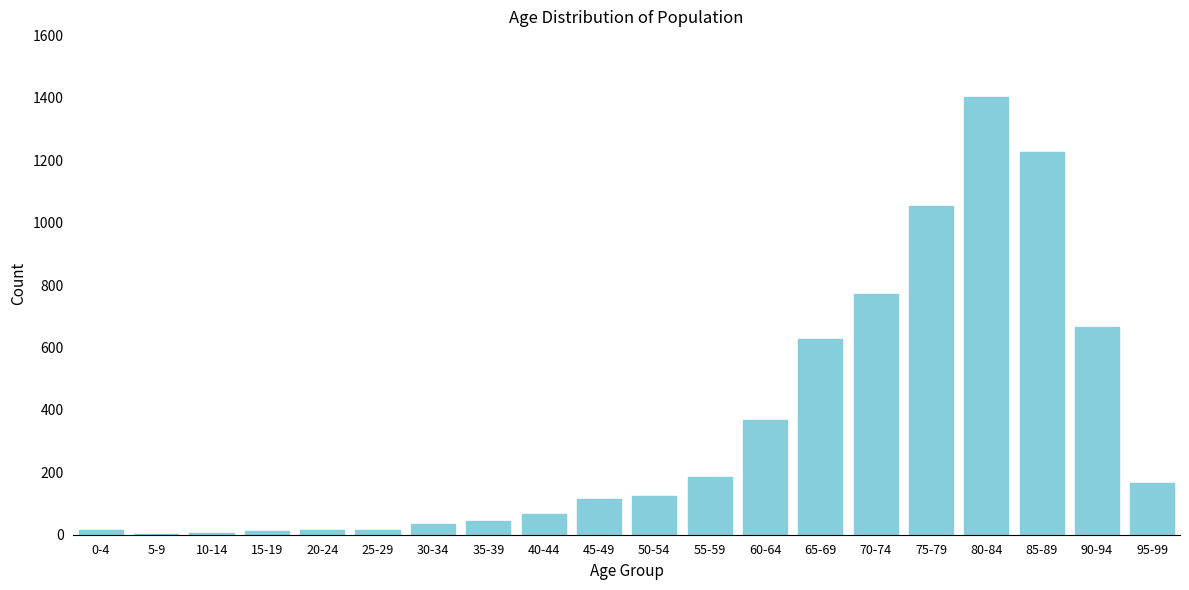

What is the change in value from 30-34 to 70-74?

+738